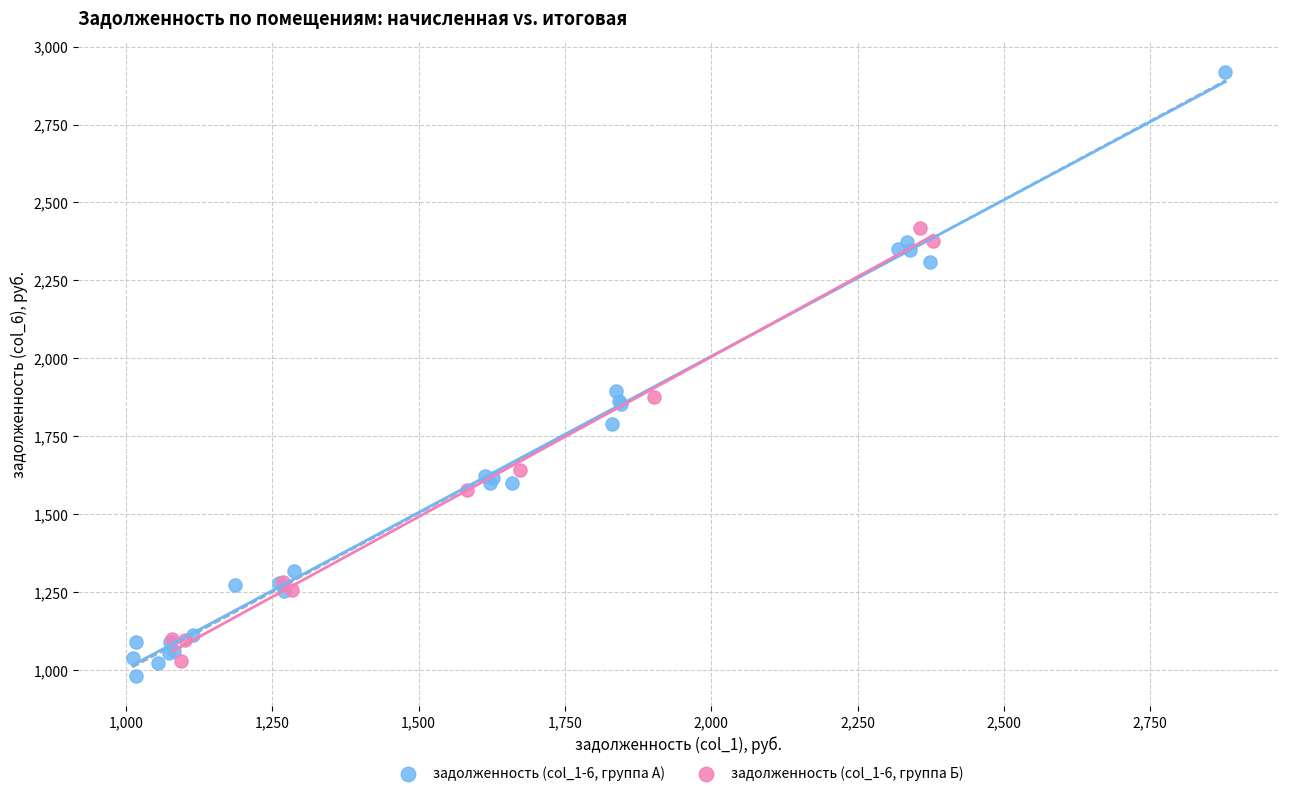

Which series has the widest spread of Y values?

задолженность (col_1-6, группа А)